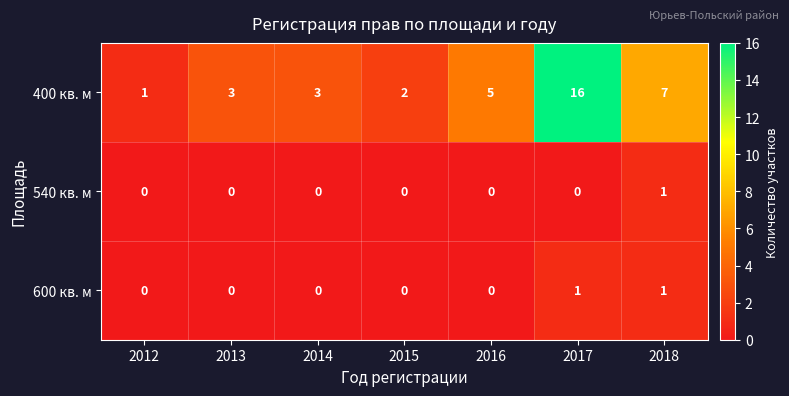

Which category has the highest value across all series?

2017